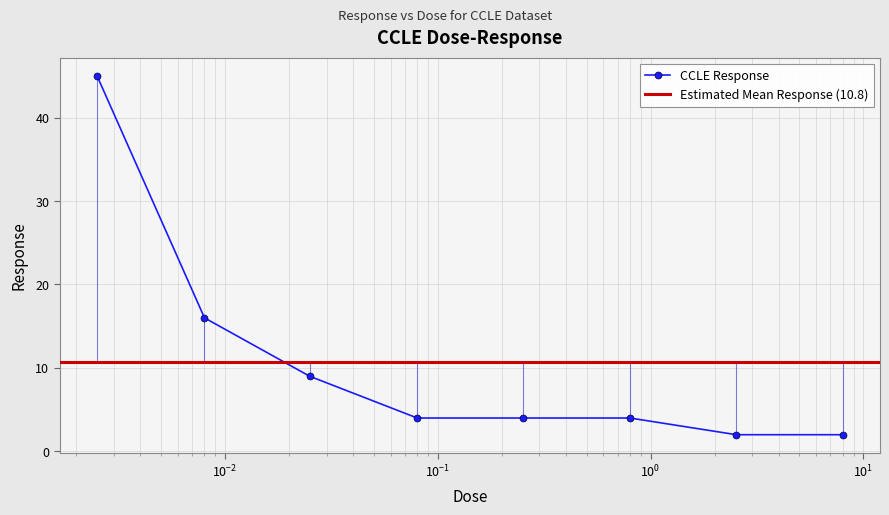

Does the chart have visible grid lines?

Yes